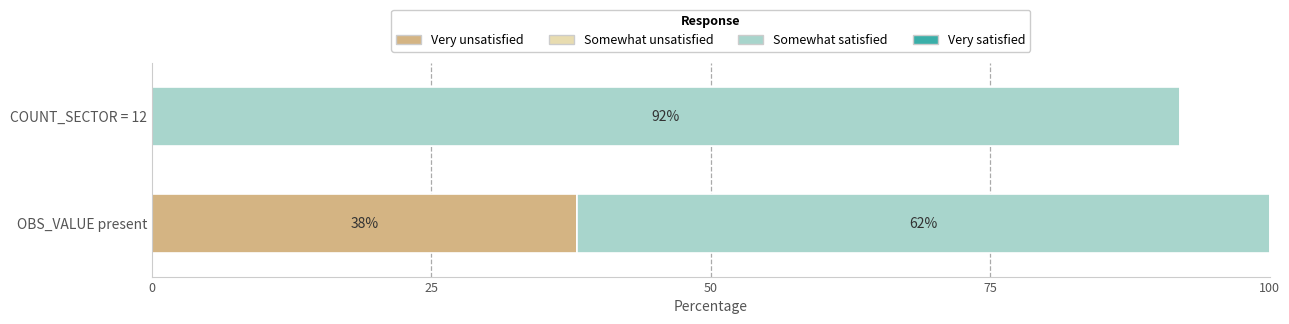

At which label does Very unsatisfied reach its peak?

OBS_VALUE present